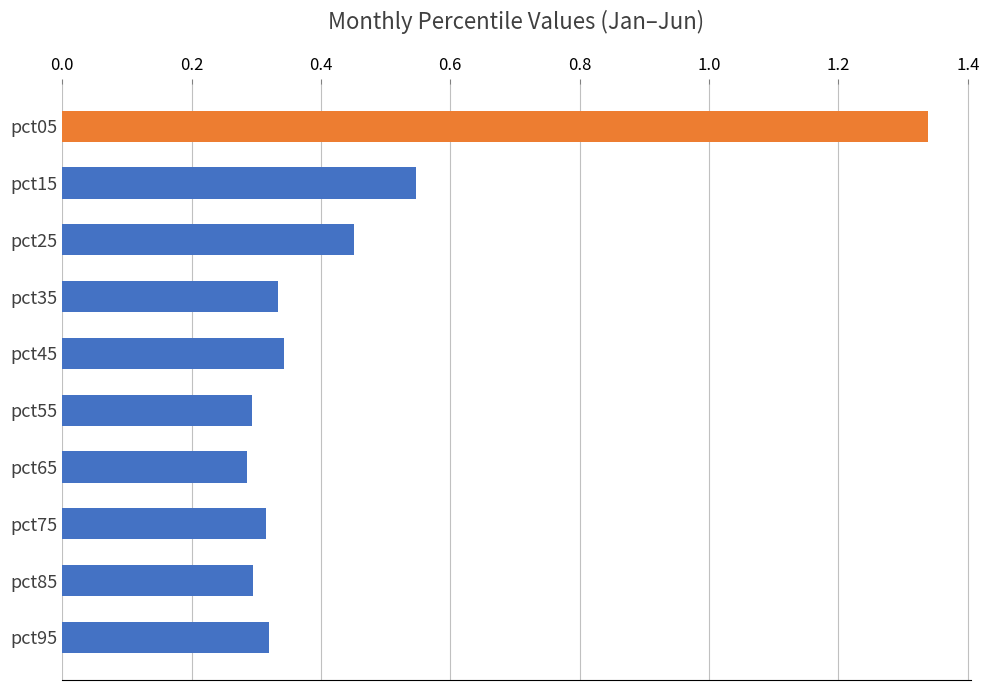

Count the values in the range 0 to 1.

9